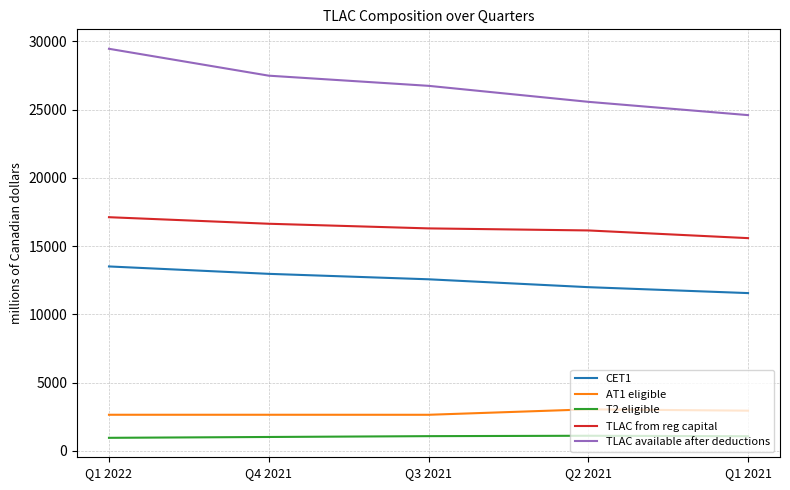

The value of AT1 eligible at Q1 2022 is 2649. True or false?

True